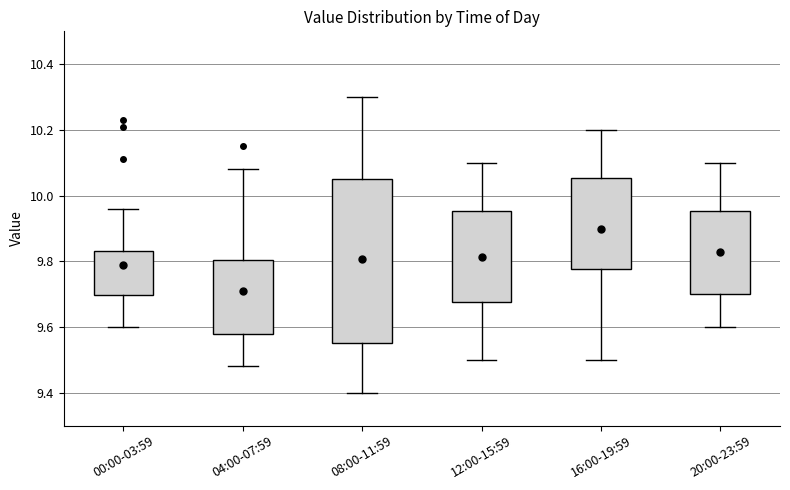

Reading left to right, read every box against the y-axis: the position of its median line, the range the box covers, and the ends of its whiskers. The values are not printed on the chart, so give them approximately, as read against the axis.

00:00-03:59: median 9.76, box 9.70 to 9.84, whiskers 9.60 to 9.96
04:00-07:59: median 9.68, box 9.58 to 9.80, whiskers 9.48 to 10.08
08:00-11:59: median 9.80, box 9.56 to 10.06, whiskers 9.40 to 10.30
12:00-15:59: median 9.82, box 9.68 to 9.96, whiskers 9.50 to 10.10
16:00-19:59: median 9.92, box 9.78 to 10.06, whiskers 9.50 to 10.20
20:00-23:59: median 9.82, box 9.70 to 9.96, whiskers 9.60 to 10.10